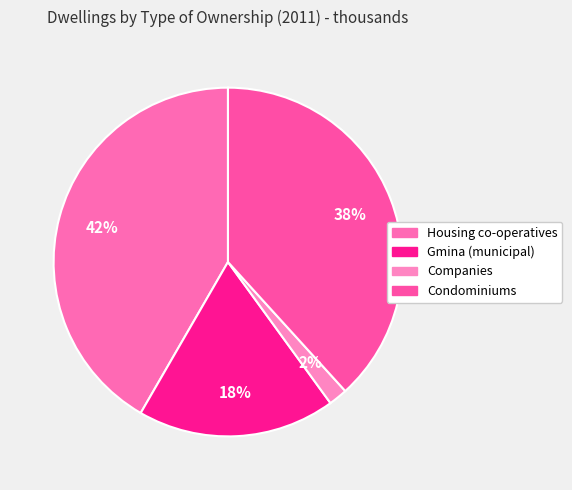

Which slice is the largest?

Housing co-operatives